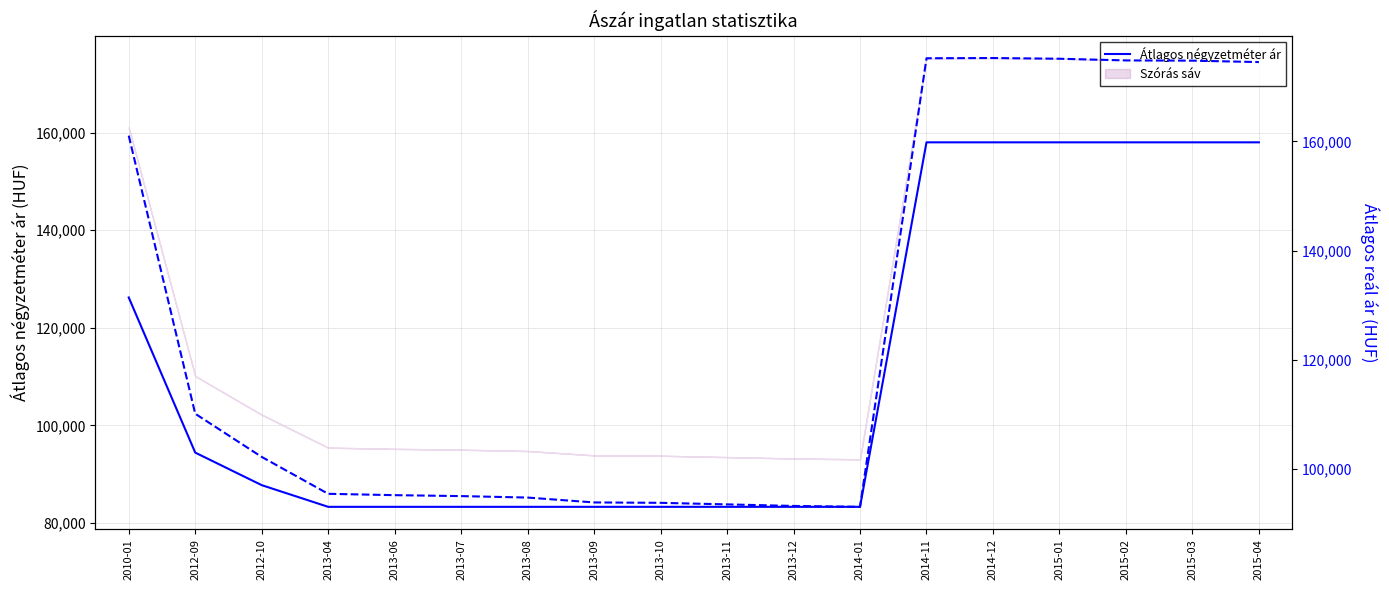

True or false: Átlagos reál ár and Átlagos négyzetméter ár intersect in this chart.

False